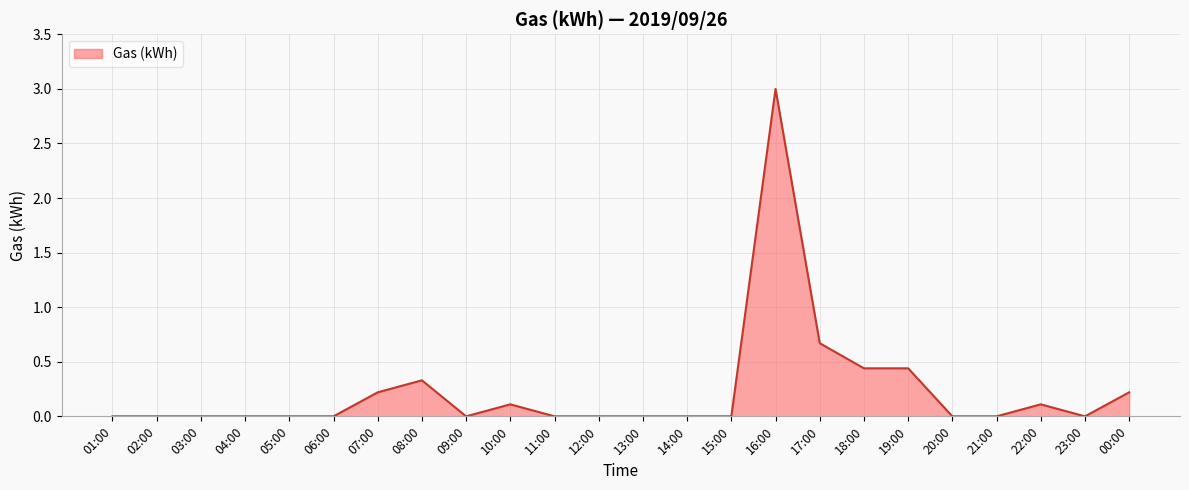

The chart shows a value of 1.6 at 01:00. True or false?

False